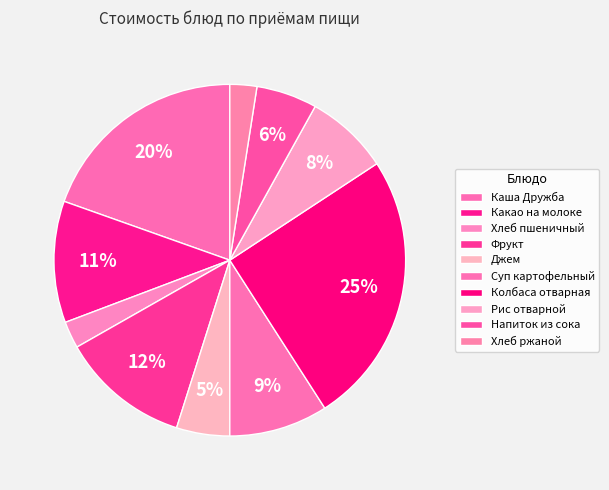

How many segments does this pie chart have?

10